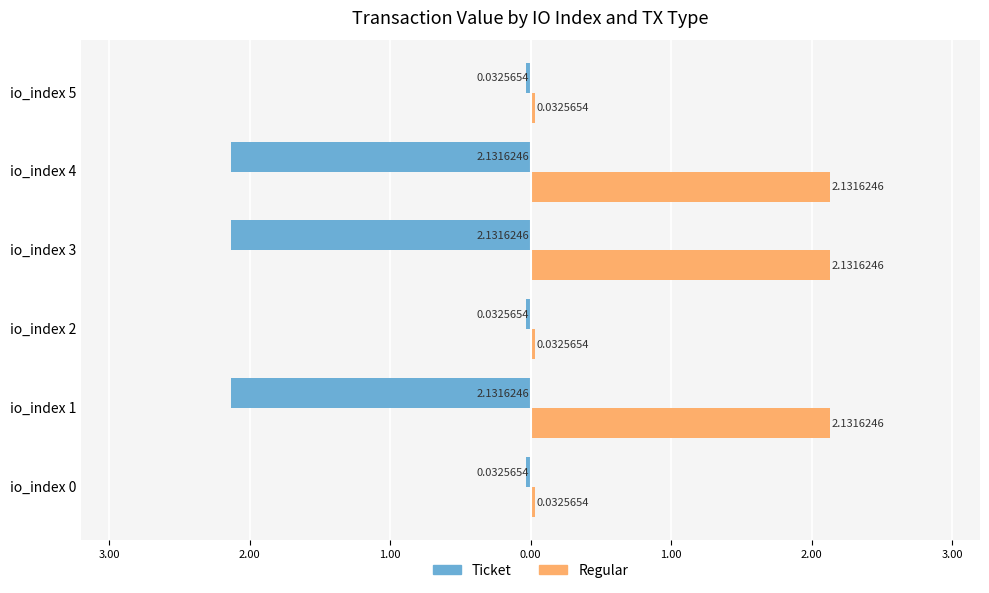

What are all the series names shown in the legend?

Ticket, Regular